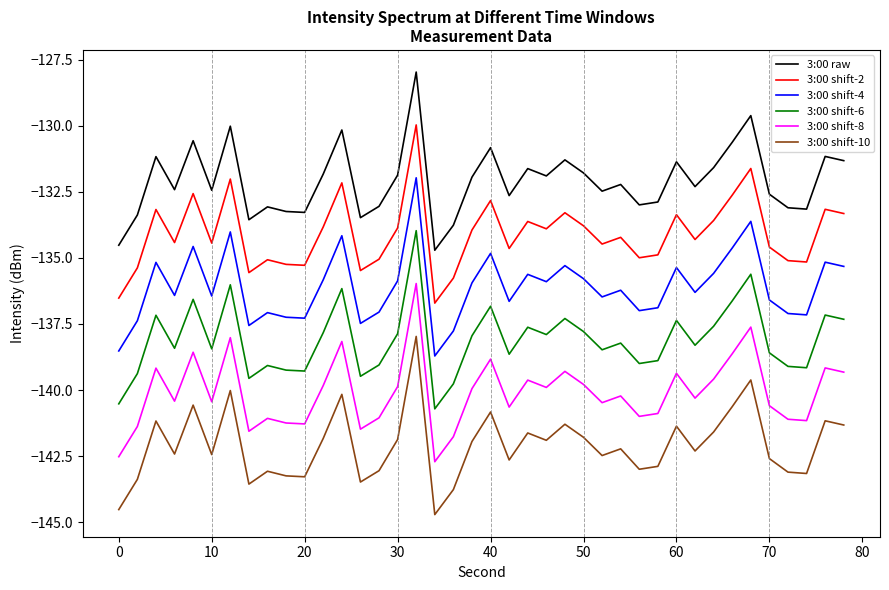

Which series has the largest total across all categories?

3:00 raw